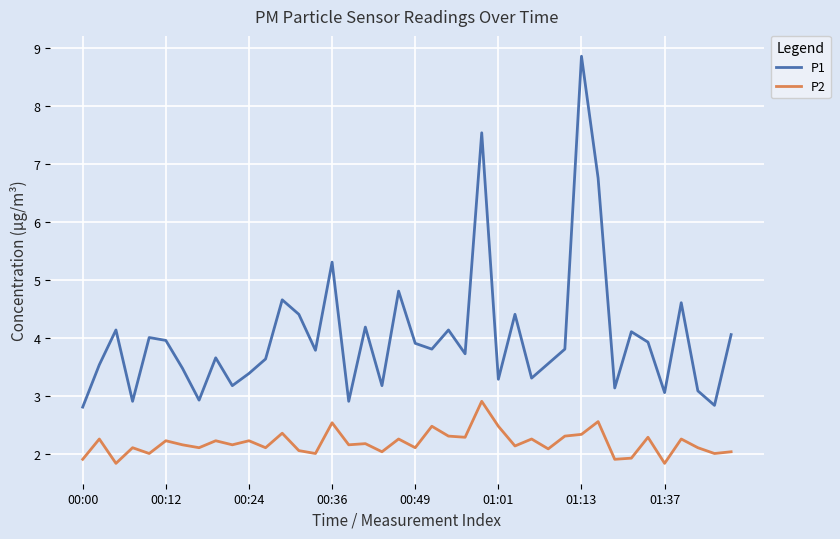

Which series has the widest spread of values?

P1